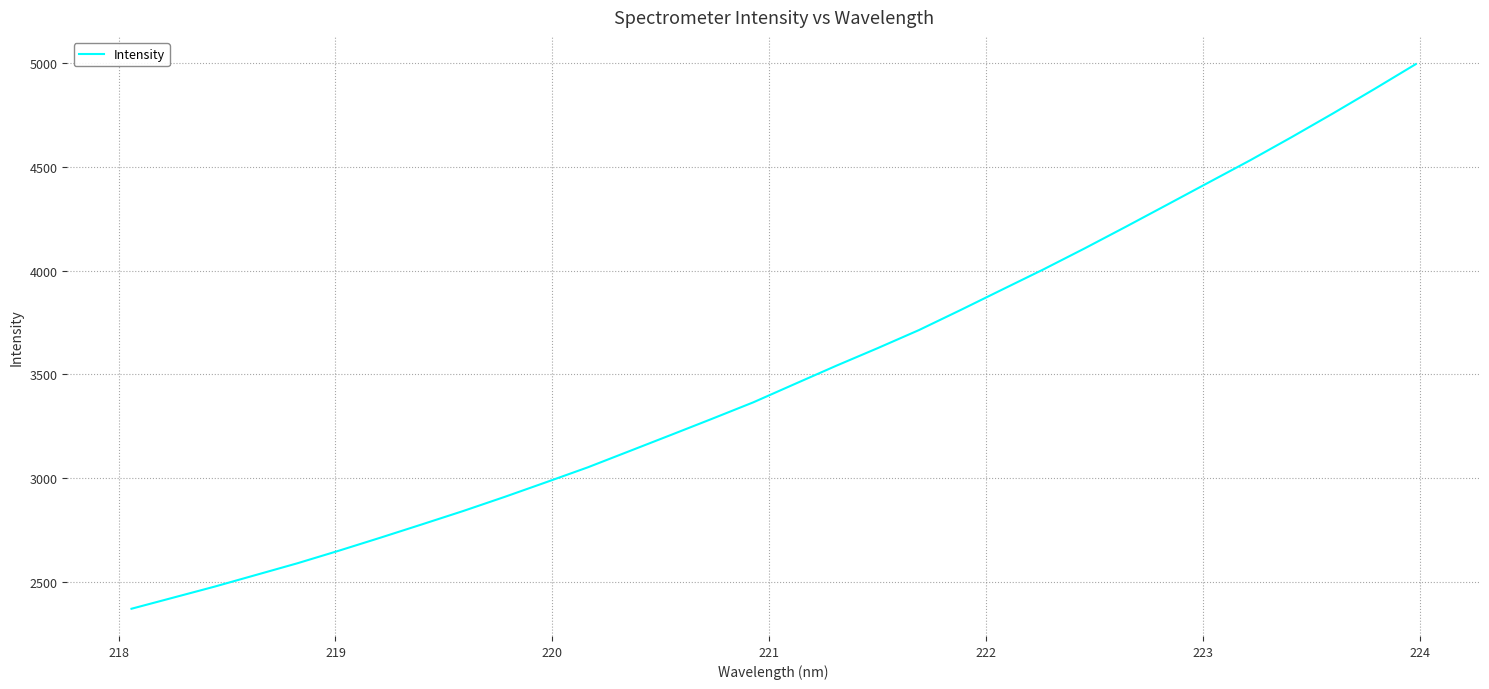

How many distinct data groups are displayed?

1